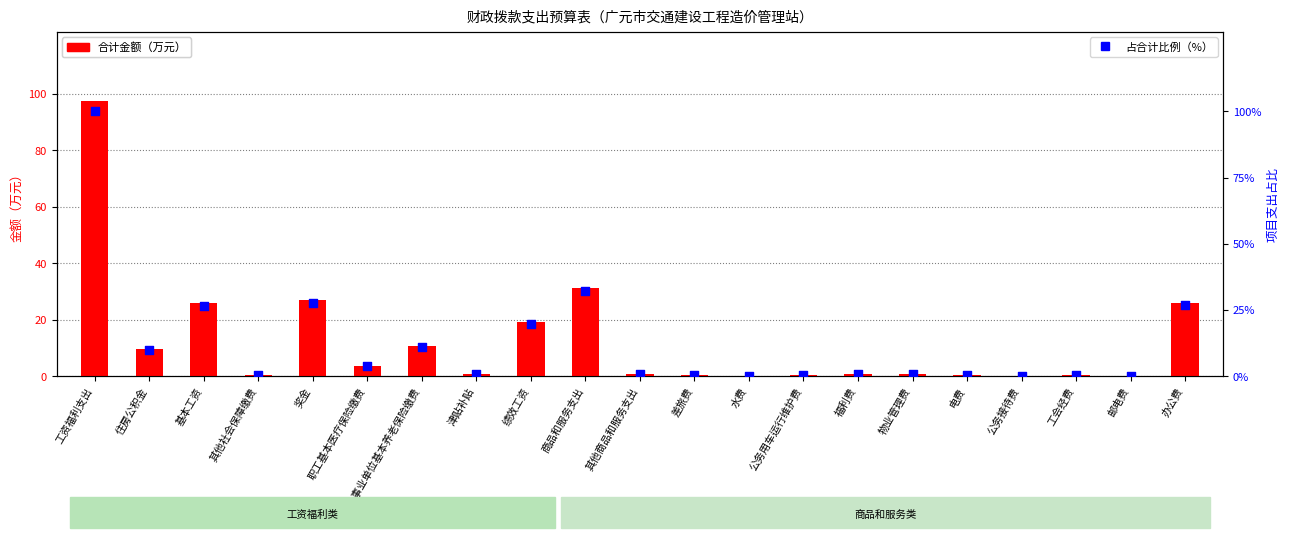

At which category is the sum across all series the highest?

工资福利支出